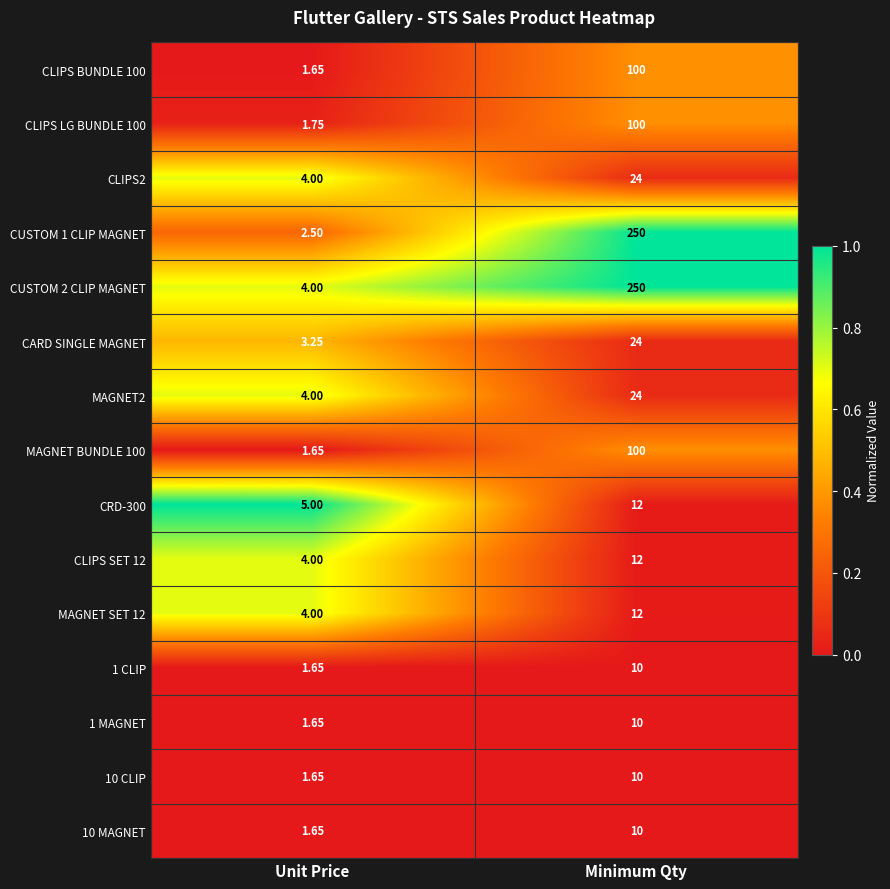

At which label is MAGNET SET 12 closest to 8?

Unit Price